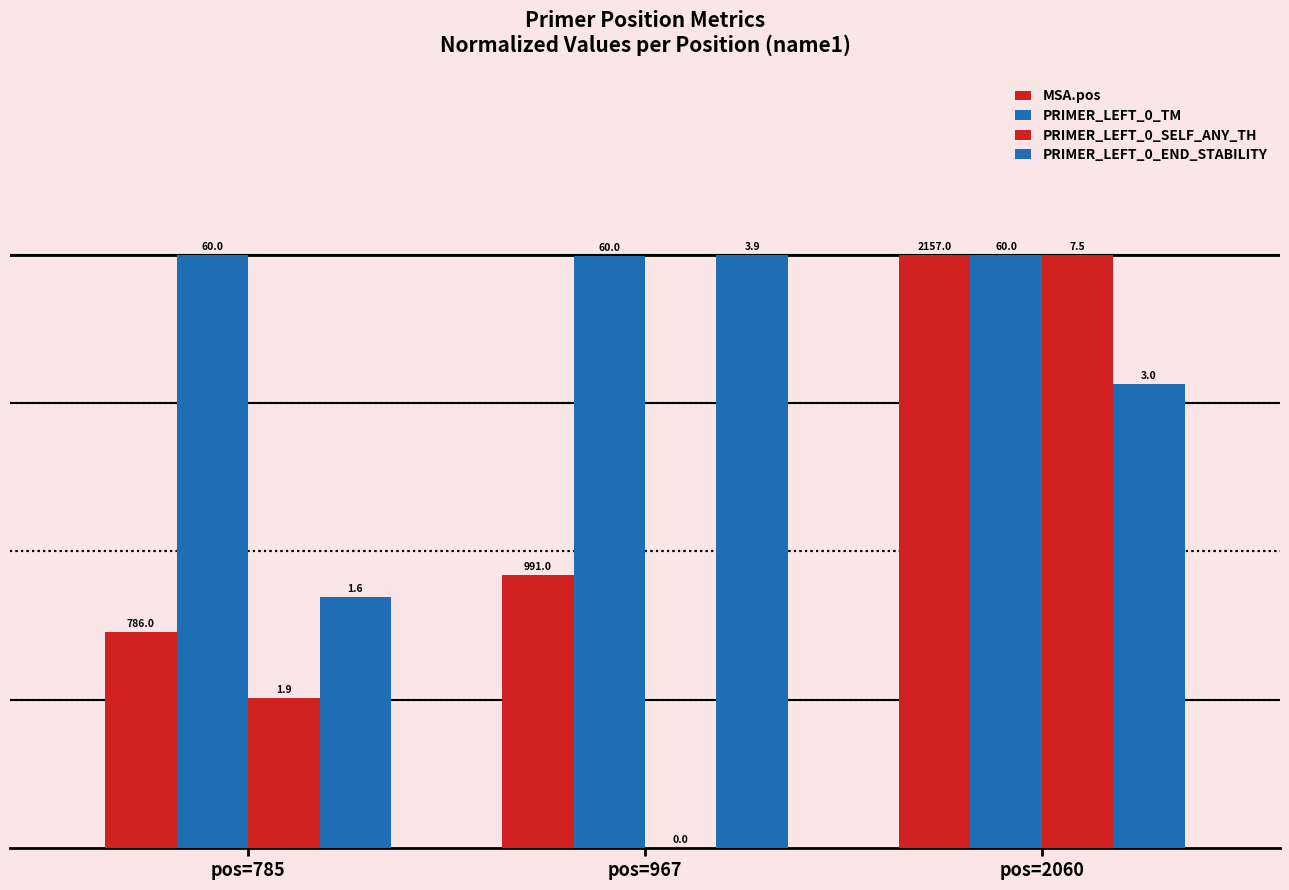

True or false: PRIMER_LEFT_0_END_STABILITY has a value of 100.0 at pos=967.

True